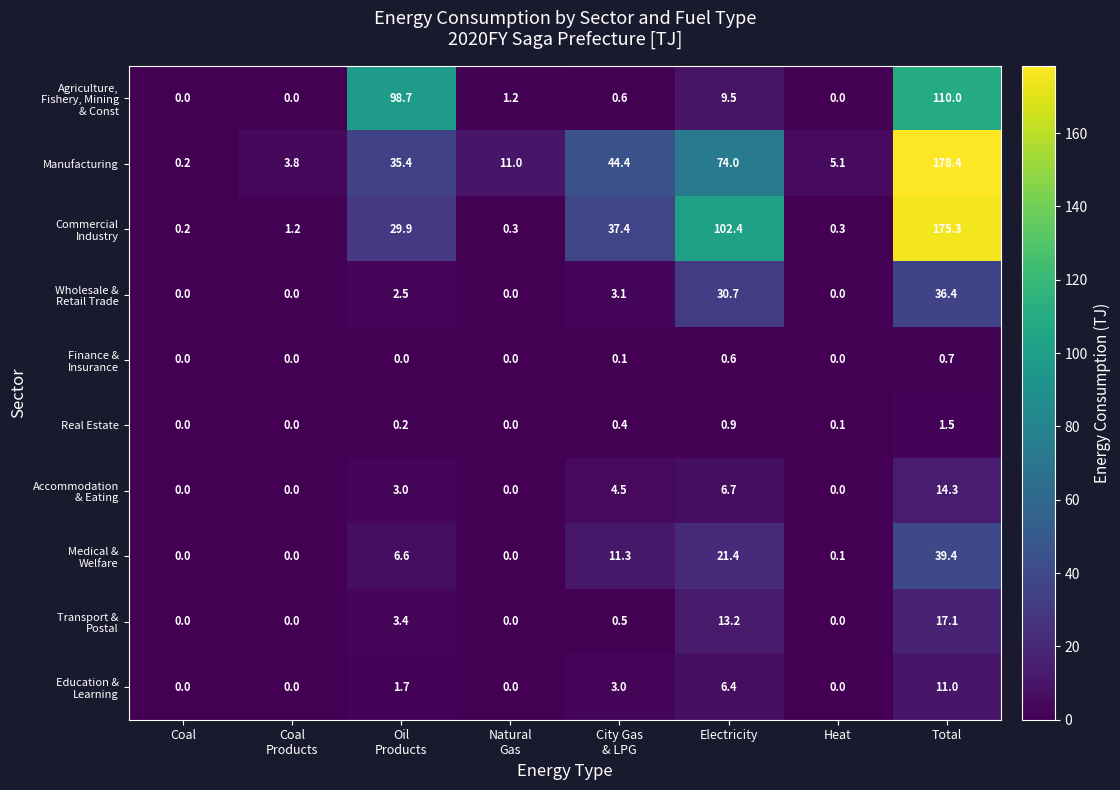

Which series has the largest total across all categories?

Manufacturing